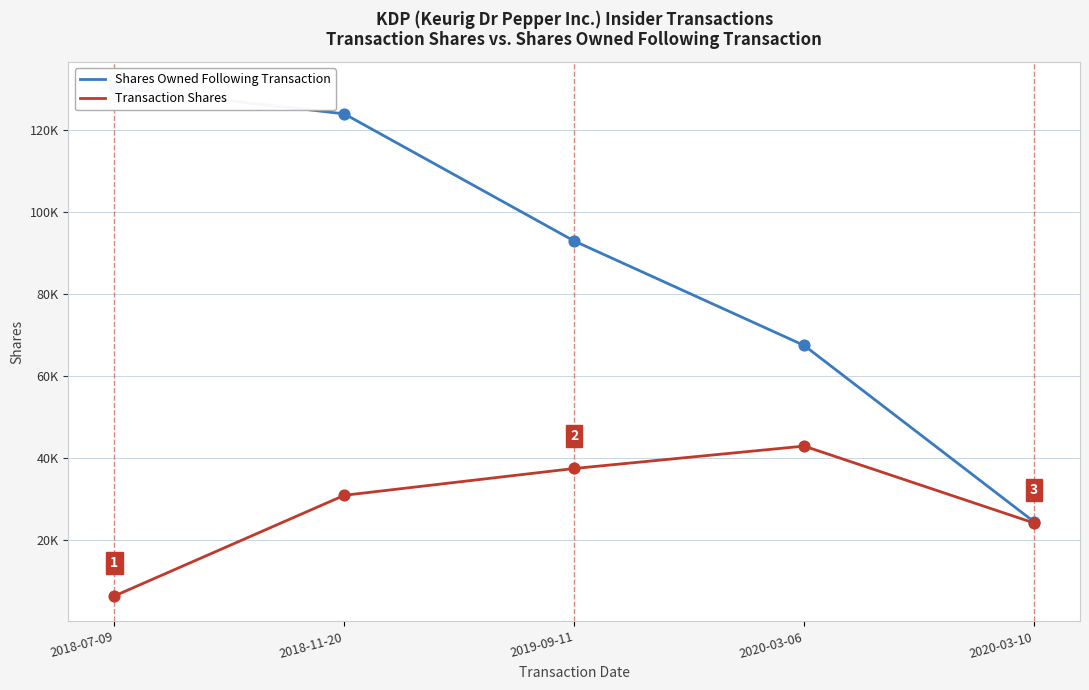

At which category is the sum across all series the highest?

2018-11-20